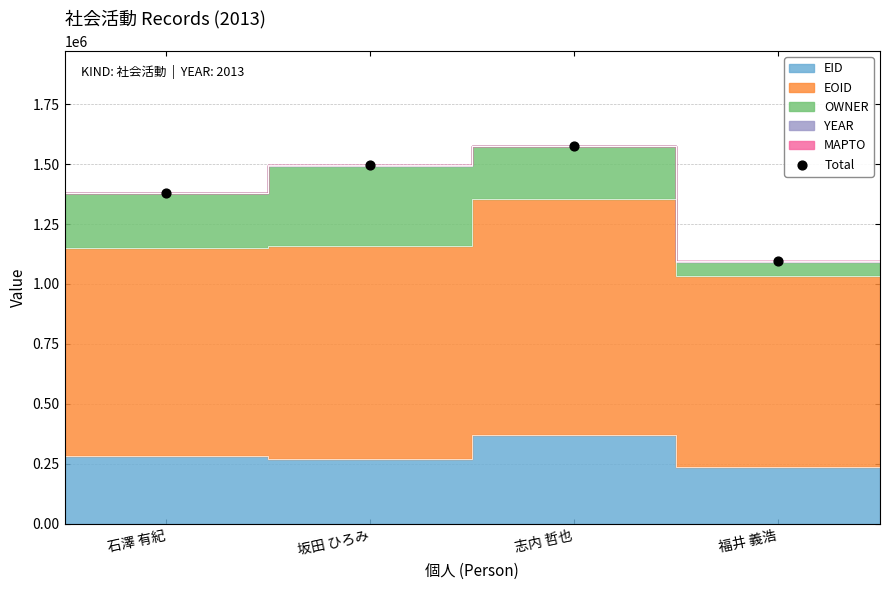

What is the change in value from 石澤 有紀 to 坂田 ひろみ?

+116076